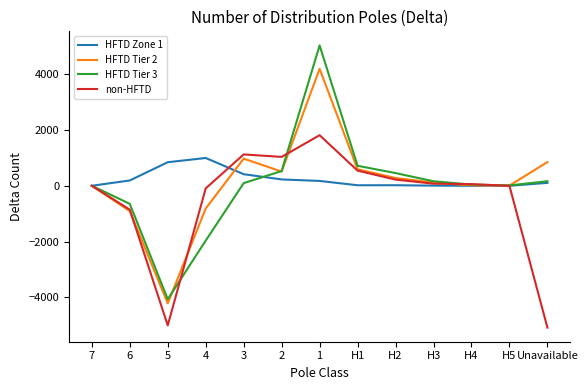

Which series has the largest range (max minus min)?

HFTD Tier 3